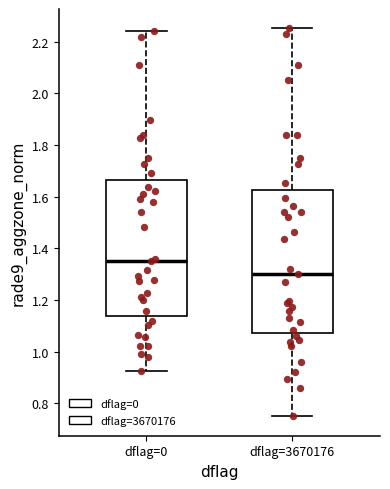

Reading left to right, transcribe this box plot: for each box, give where its median line is, the range the box spans, and where its two whiskers end, as read against the y-axis. The values are not printed on the chart, so give them approximately, as read against the axis.

dflag=0: median 1.36, box 1.14 to 1.66, whiskers 0.92 to 2.24
dflag=3670176: median 1.30, box 1.08 to 1.62, whiskers 0.74 to 2.26